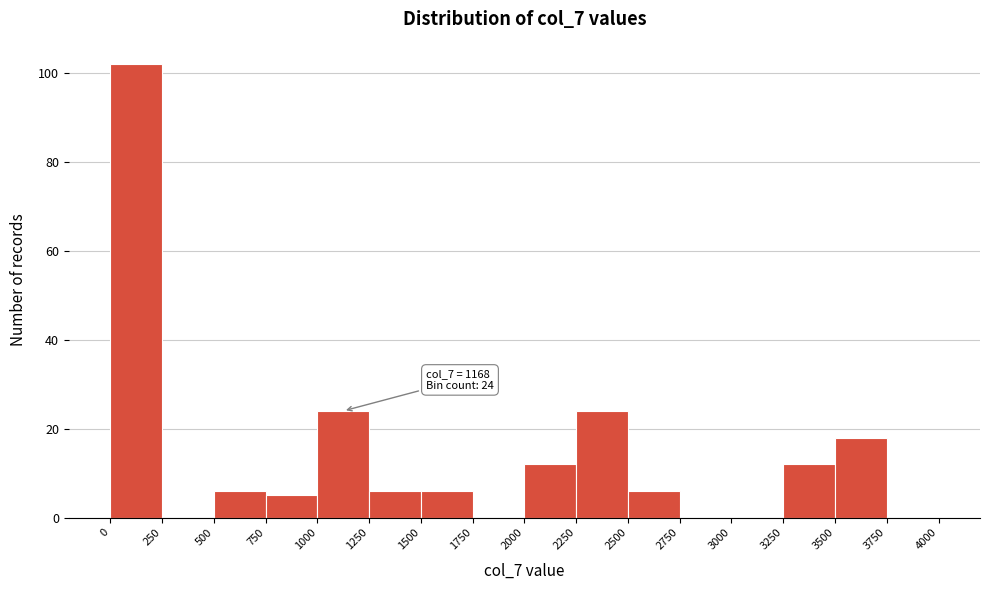

Which range on the x-axis has the tallest bar?

0 to 250